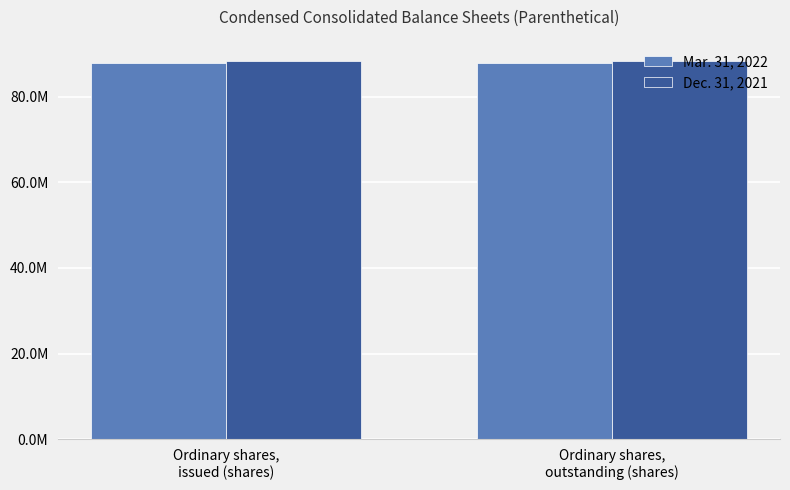

What are all the series names shown in the legend?

Mar. 31, 2022, Dec. 31, 2021